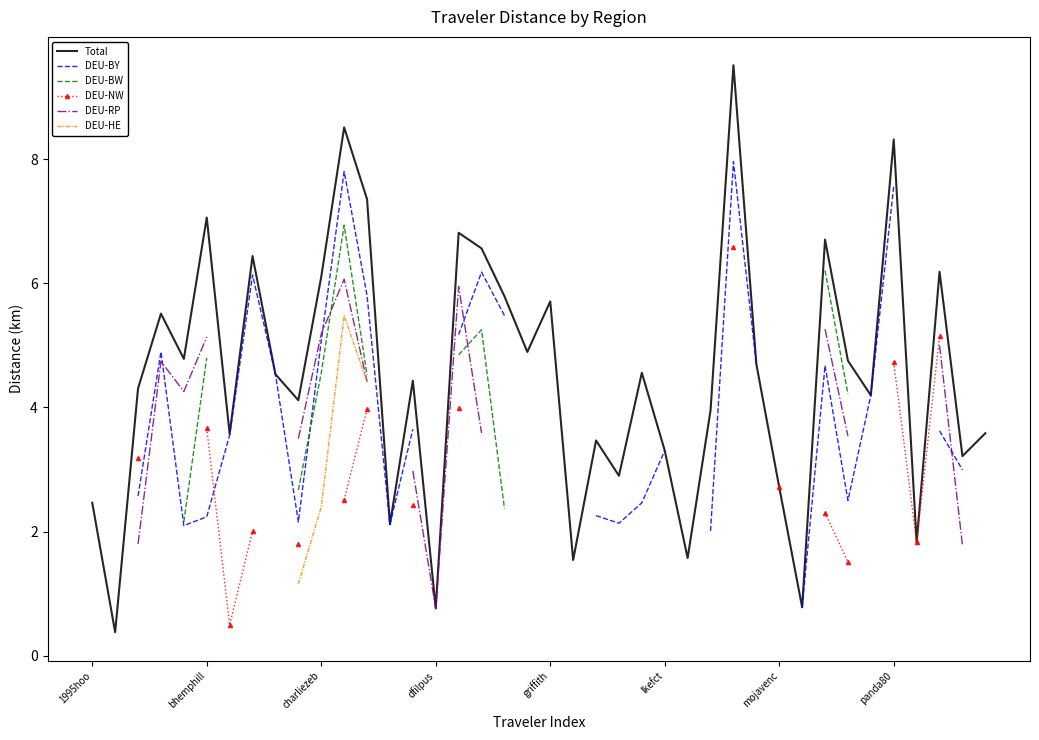

What is the lowest value of the Total series?

0.4